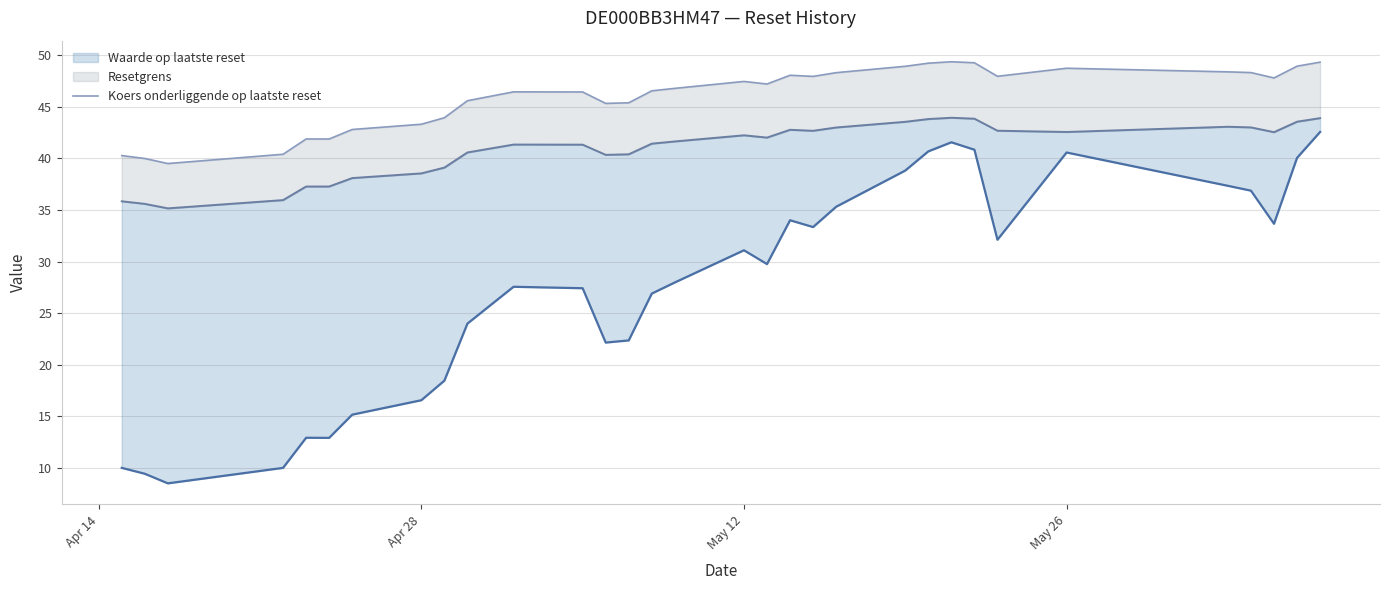

Reading left to right, transcribe all the data shown in this chart.

40.3	40.0	39.5	40.4	41.9	41.9	42.8	43.3	44.0	45.6	46.5	46.5	45.3	45.4	46.6	46.8	47.5	47.2	48.1	48.0	48.3	48.9	49.2	49.4	49.3	48.0	48.8	48.4	48.3	47.8	49.0	49.3